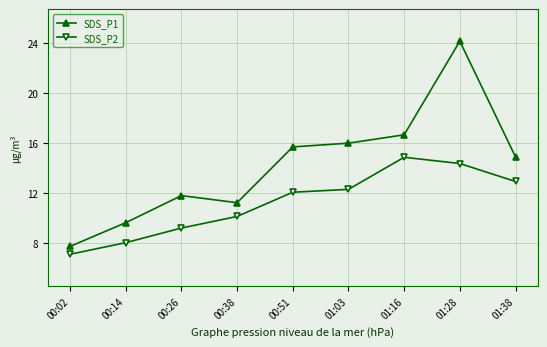

Rank the series by their average value, from lowest to highest.

SDS_P2, SDS_P1